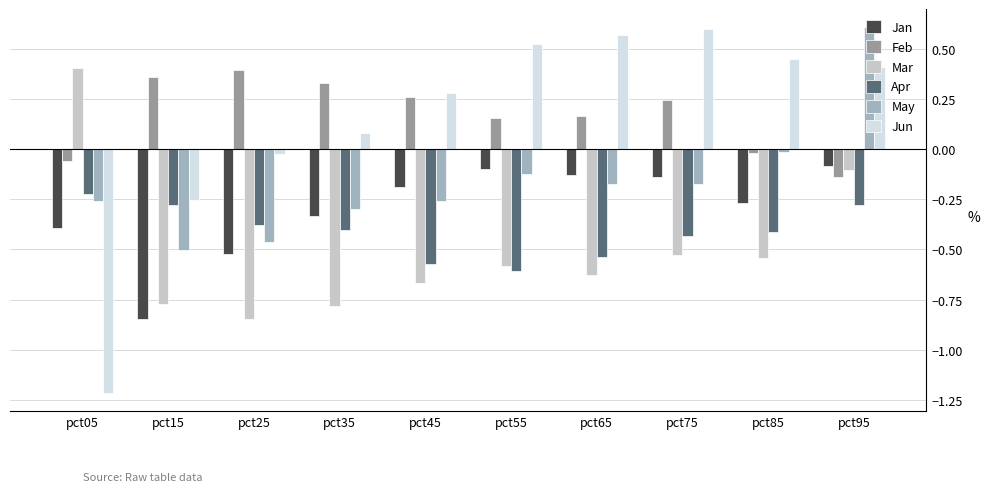

How many data points in May are above 0?

1